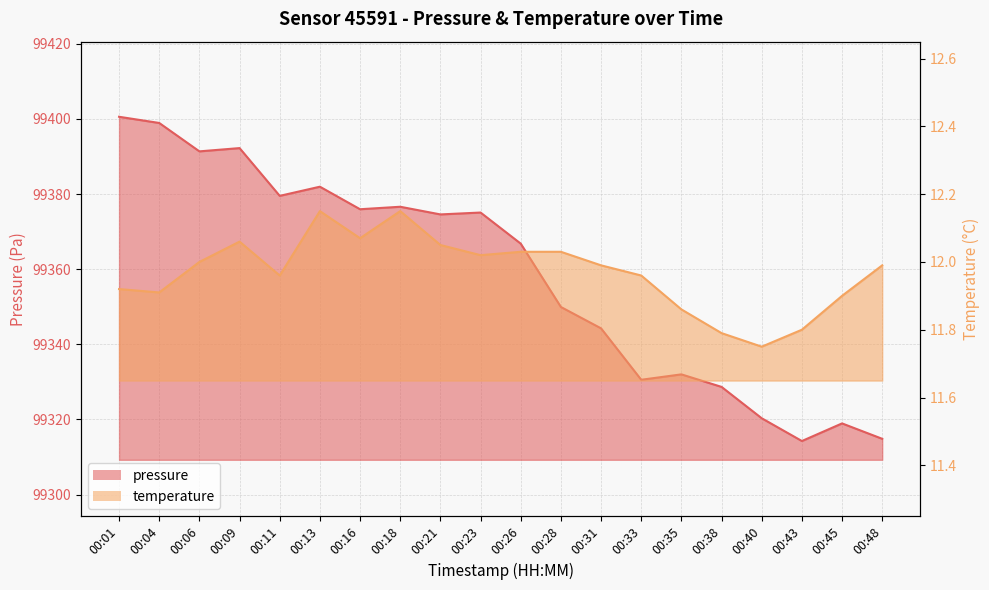

At which label does pressure first exceed 99374?

00:01